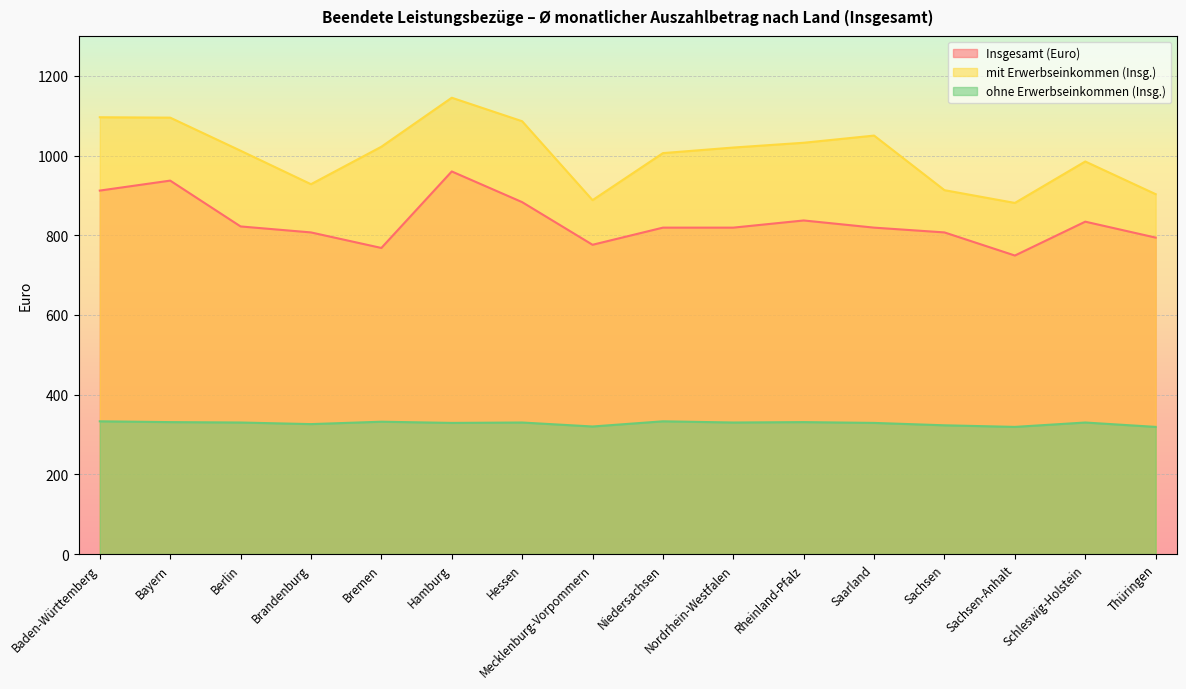

True or false: ohne Erwerbseinkommen (Insg.) has more than 1 points higher than both neighbors.

True